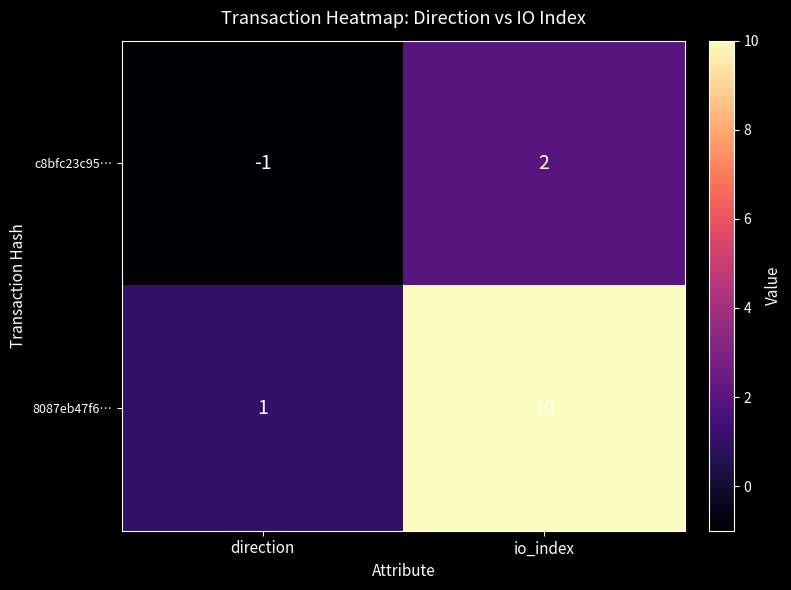

At which category is the sum across all series the highest?

io_index